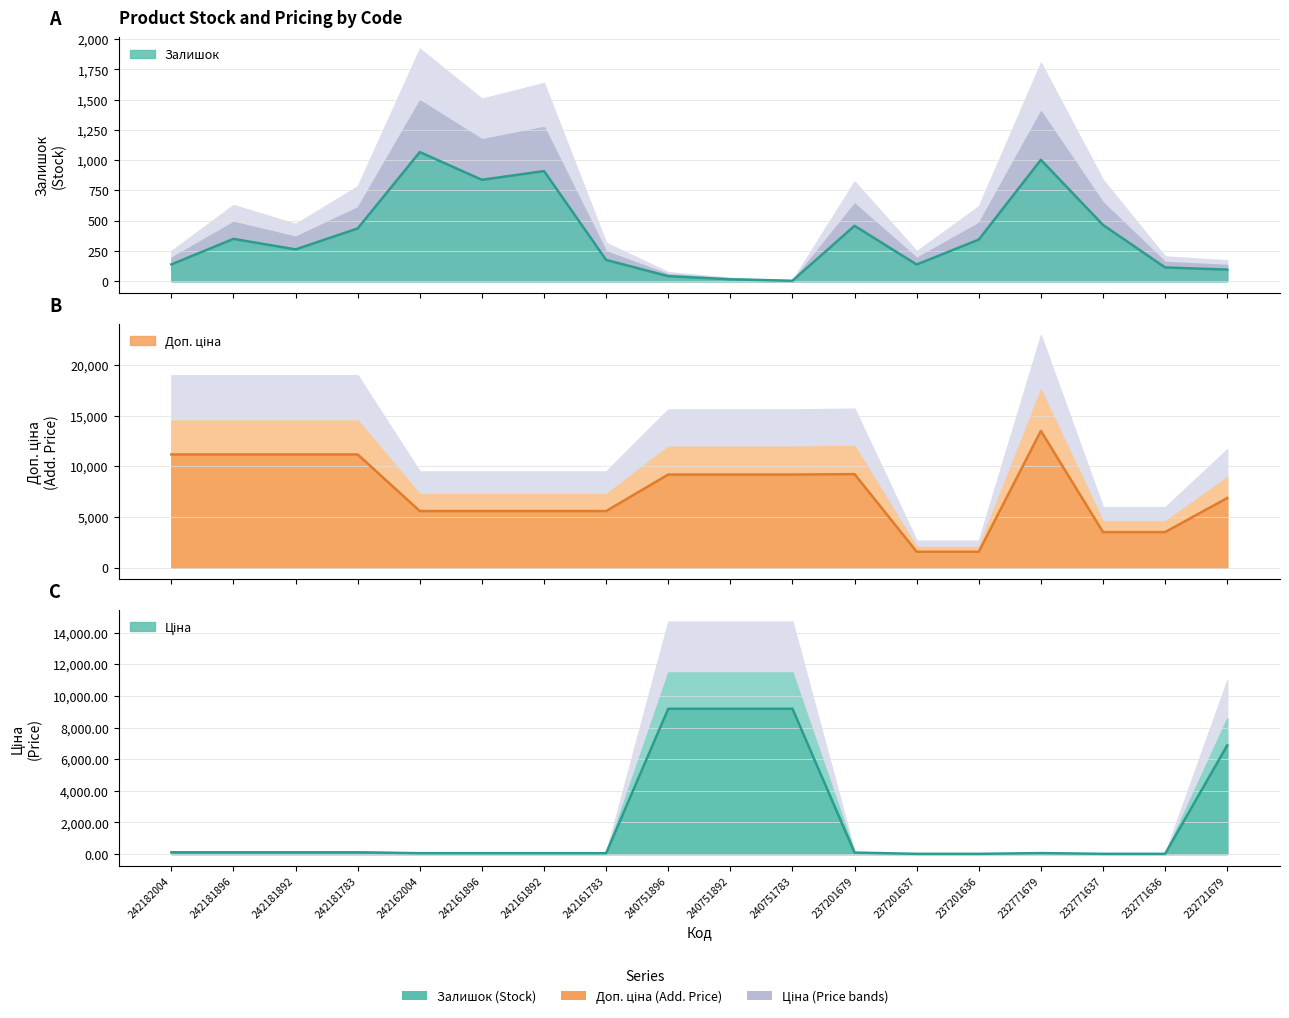

What are all the series names shown in the legend?

Залишок, Ціна, Доп. ціна